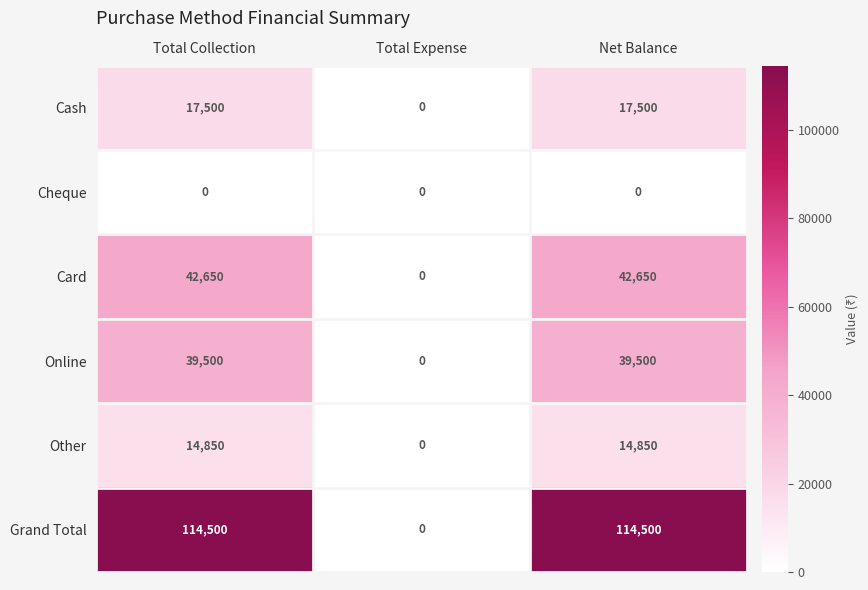

Rank the series by their maximum value, from highest to lowest.

Grand Total, Card, Online, Cash, Other, Cheque